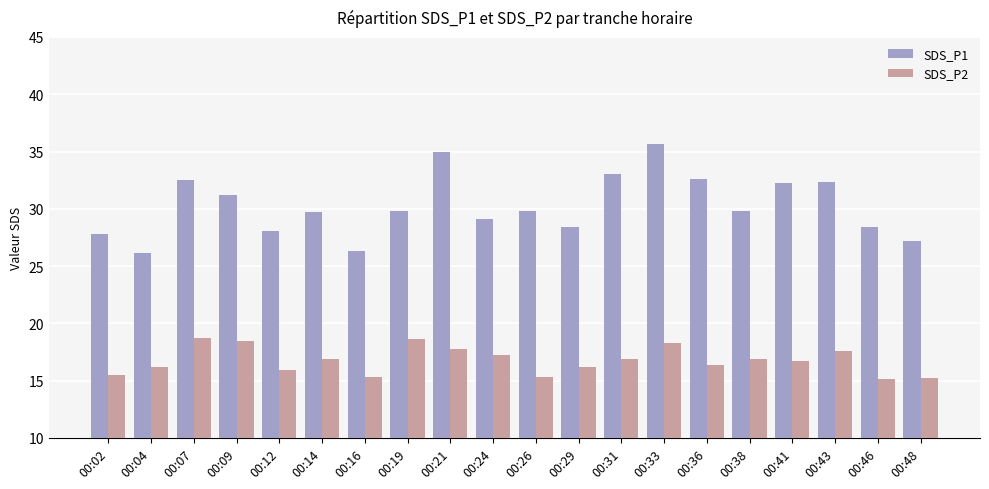

The SDS_P2 series shows 7.7 at 00:19. True or false?

False